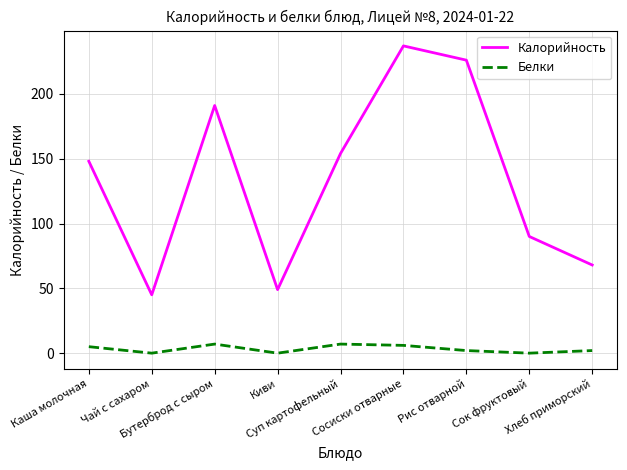

List the series in order of their overall mean, lowest first.

Белки, Калорийность